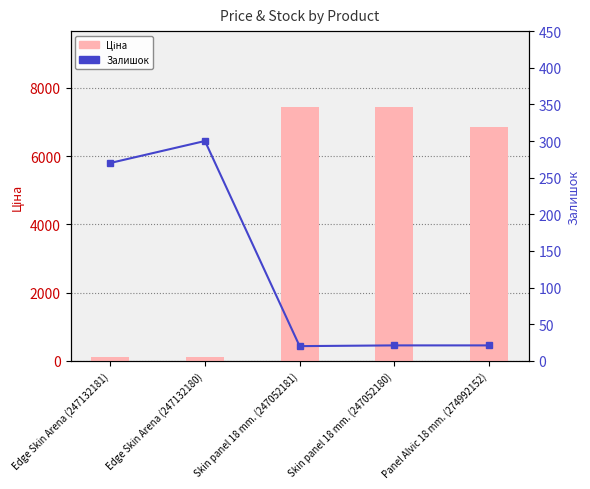

True or false: Ціна has a value of 111.7 at Edge Skin Arena (247132180).

True